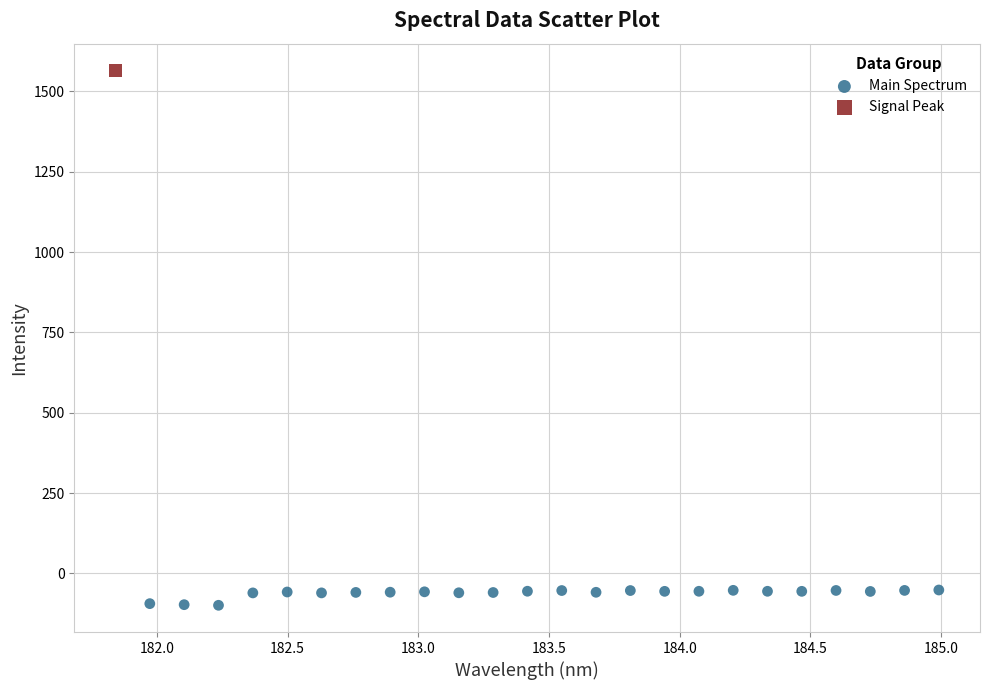

What are all the series names shown in the legend?

Main Spectrum, Signal Peak